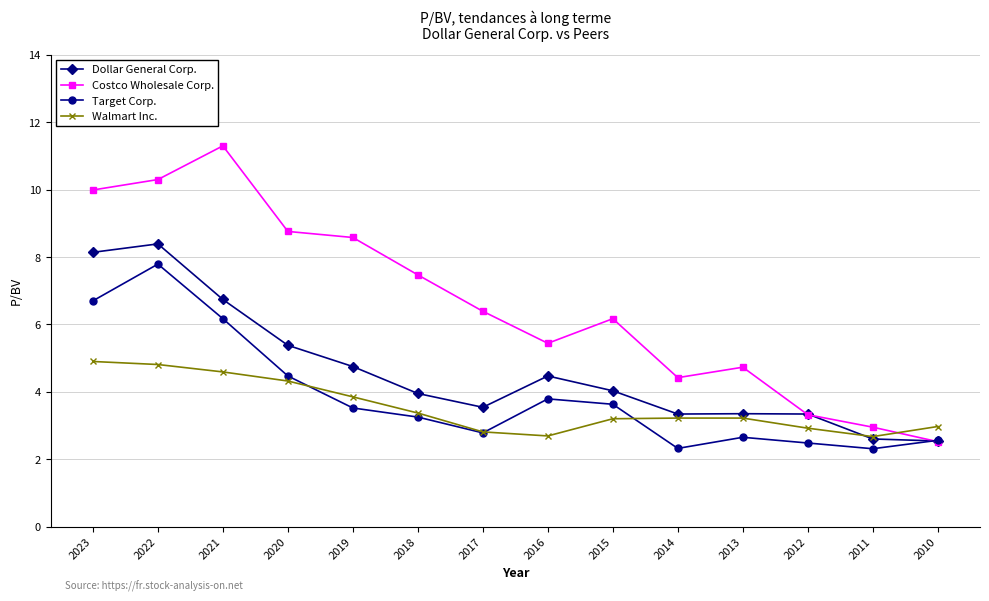

Rank the series by their maximum value, from lowest to highest.

Walmart Inc., Target Corp., Dollar General Corp., Costco Wholesale Corp.